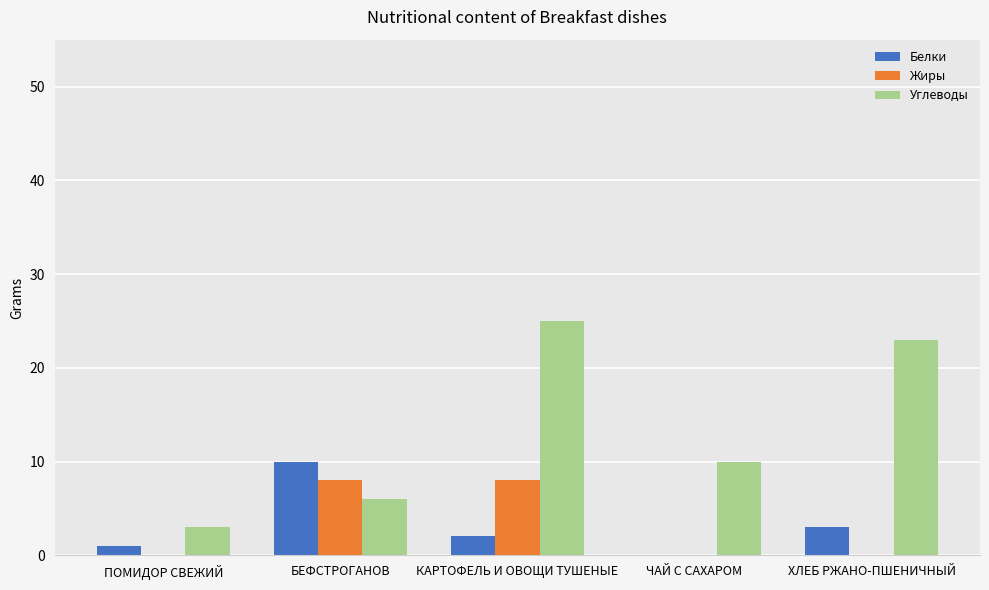

What is the sum of all Углеводы values?

67